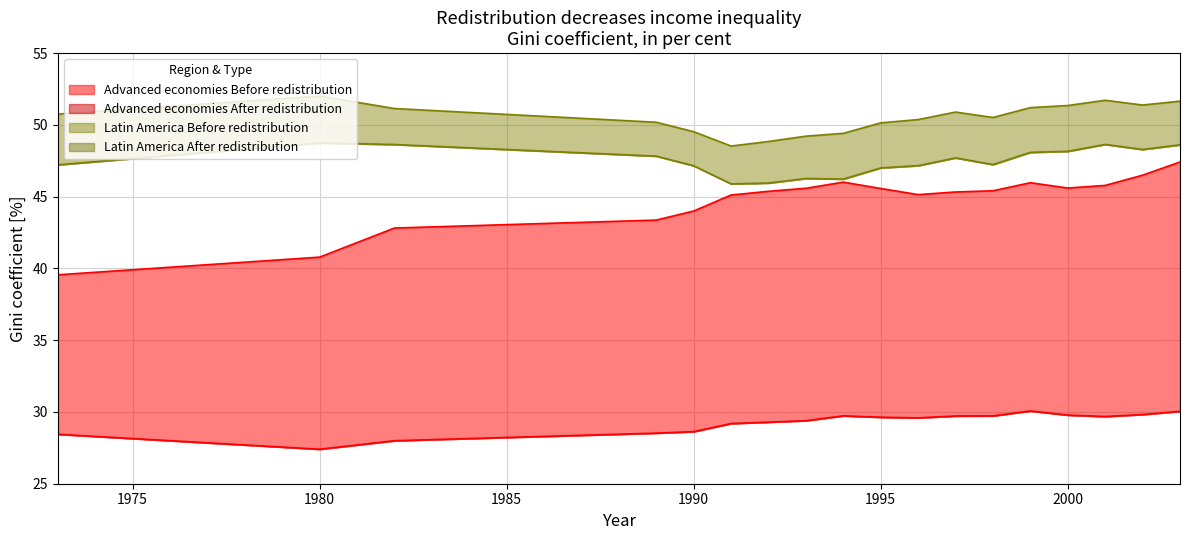

What is the value of the Advanced economies Before redistribution point at the 1st from the left?

39.6